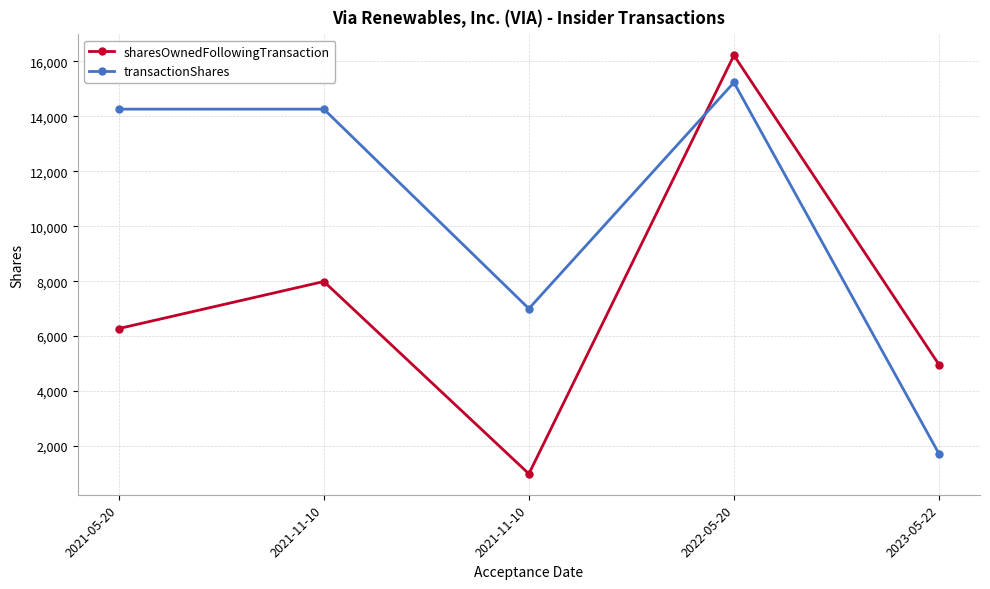

What is the total value across all series at 2021-11-10?

22248